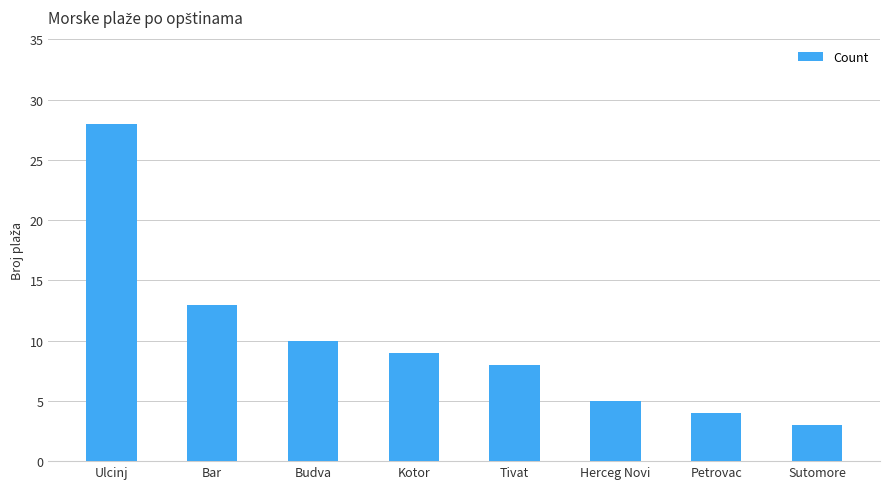

Rank the categories by value from highest to lowest.

Ulcinj, Bar, Budva, Kotor, Tivat, Herceg Novi, Petrovac, Sutomore